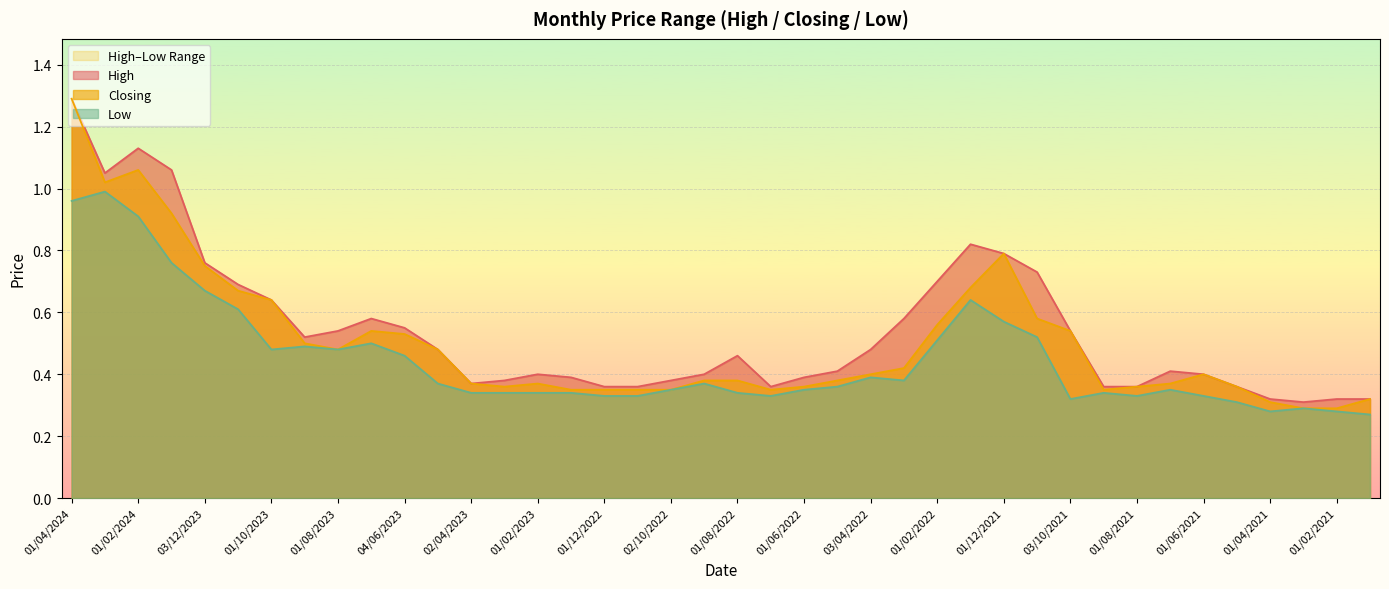

Which category has the highest value in the Closing series?

01/04/2024